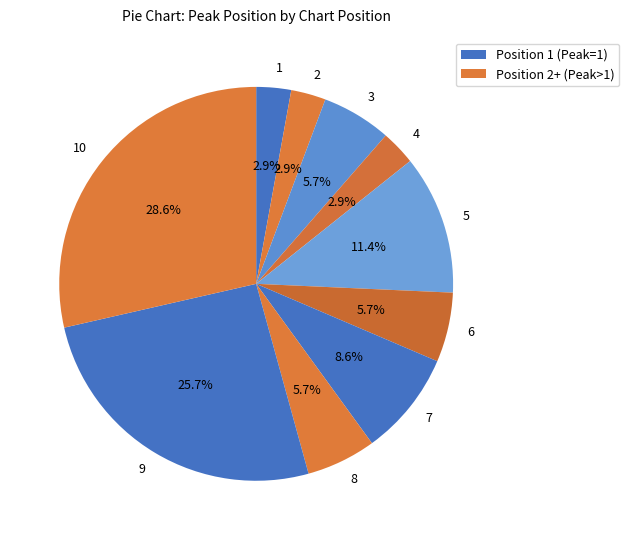

What is the ratio of the value at 9 to the value at 3?

4.5